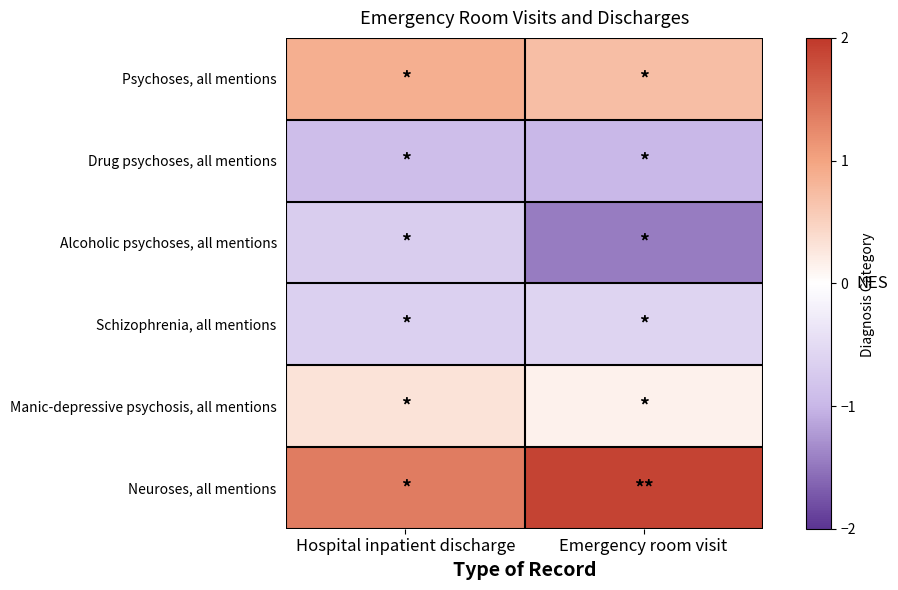

Which series changed the most between Hospital inpatient discharge and Emergency room visit?

Alcoholic psychoses, all mentions